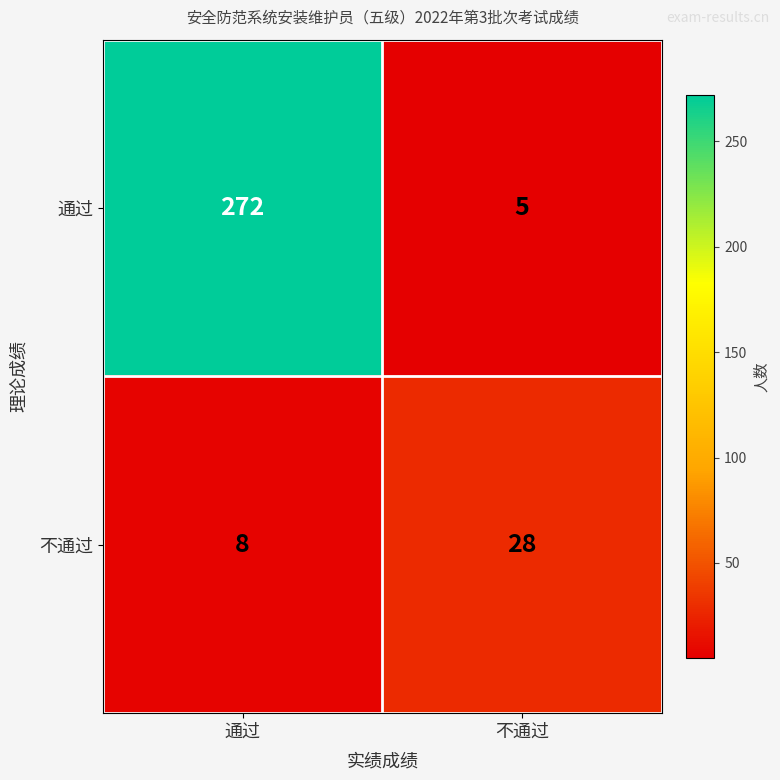

List the series in order of their overall mean, lowest first.

不通过, 通过